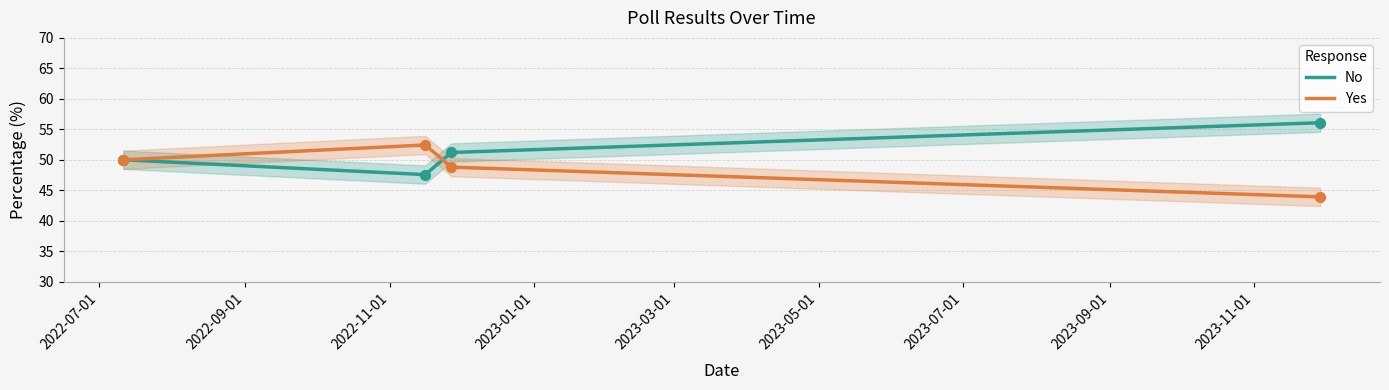

Which series reaches the minimum Y coordinate?

Yes